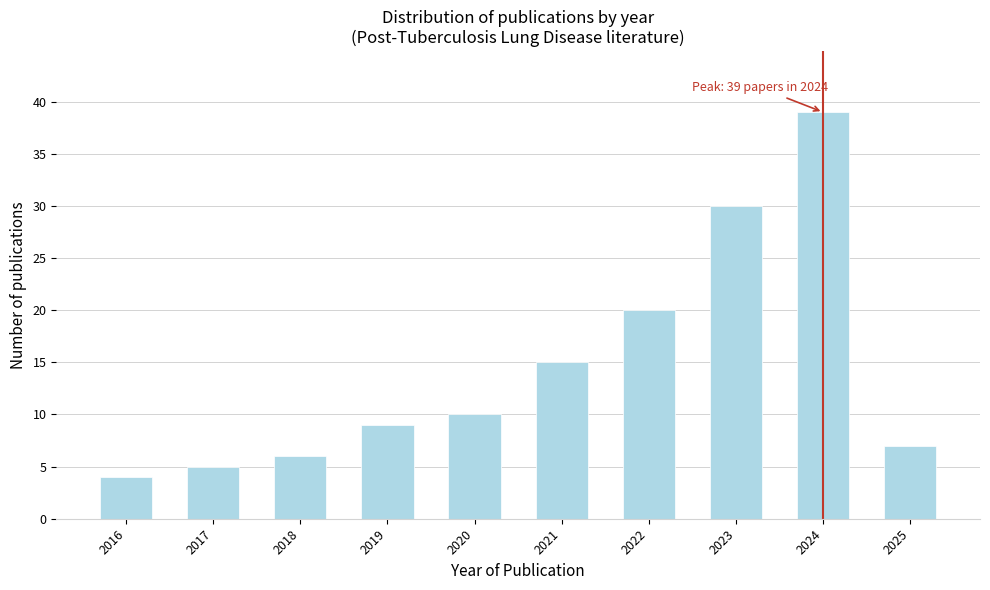

Reading left to right, list all the values displayed in this chart.

4	5	6	9	10	15	20	30	39	7